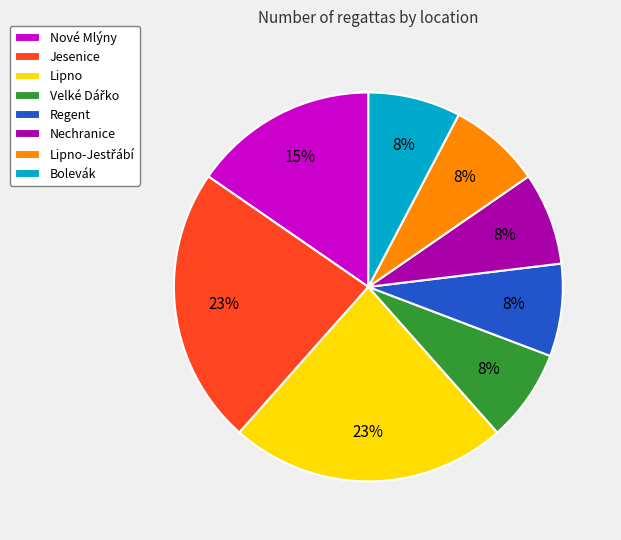

How many segments does this pie chart have?

8